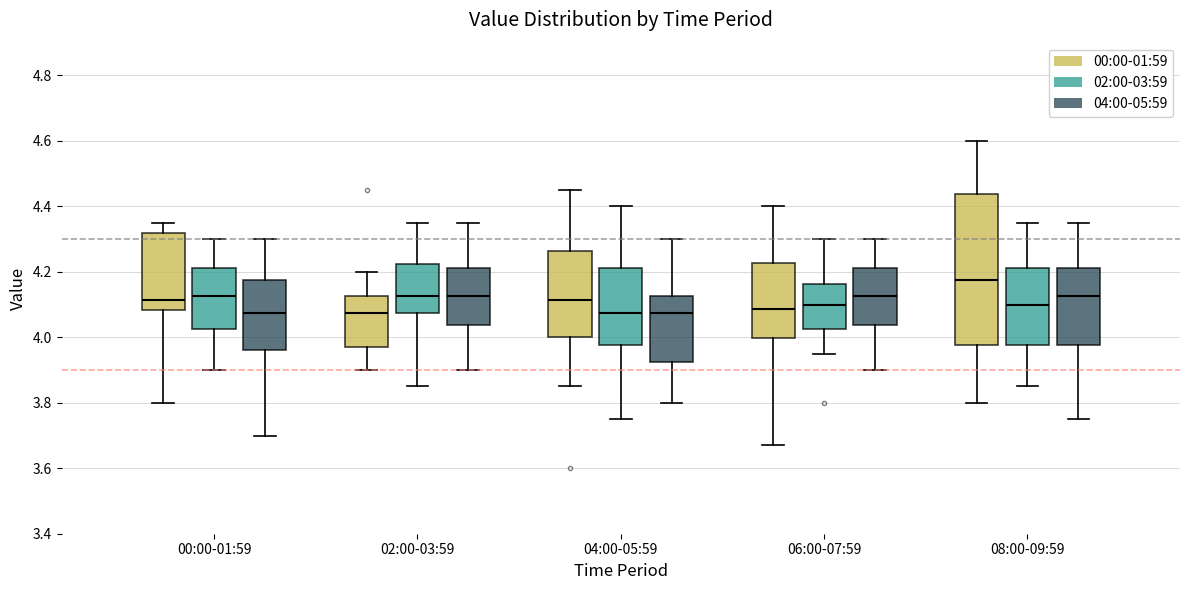

Where does the upper whisker of the box for 00:00-01:59 (00:00-01:59) end on the y-axis? The values are not printed on the chart, so give them approximately, as read against the axis.

4.36